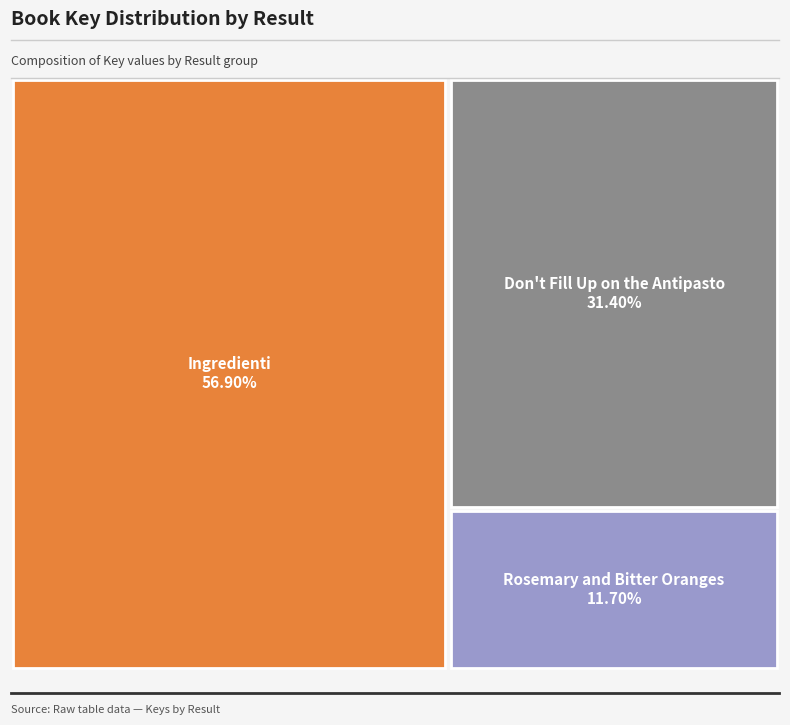

Is it true that Ingredienti is 65% of the pie?

False